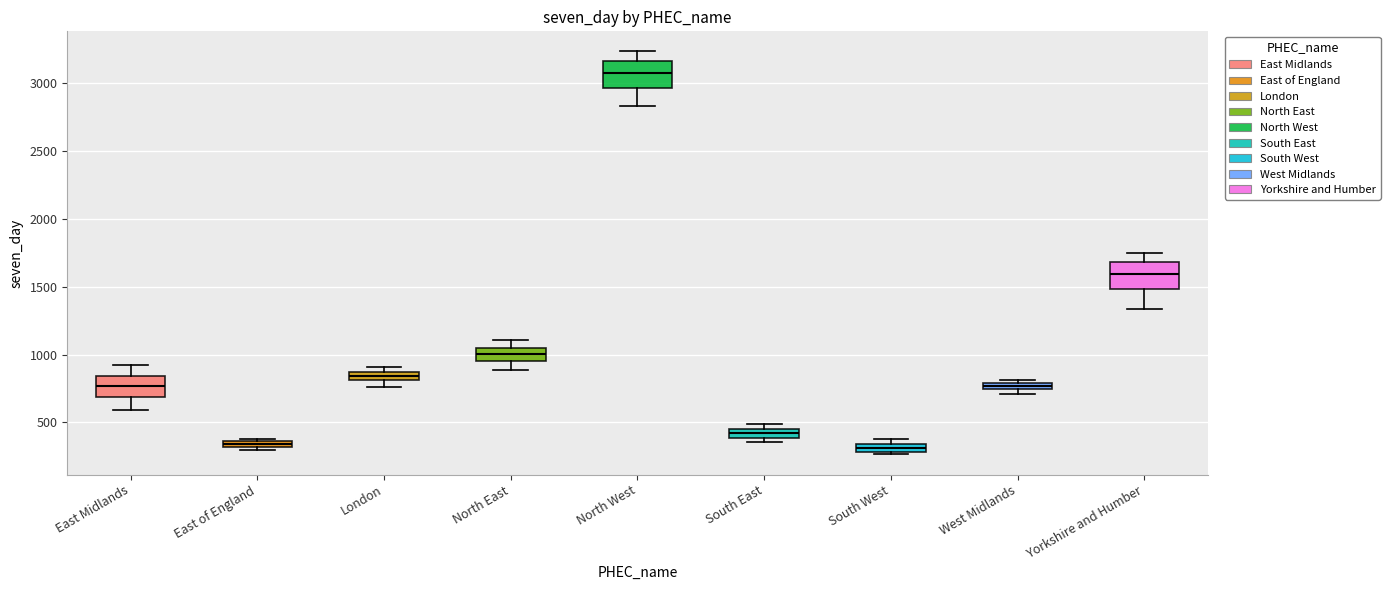

Where is the upper edge of the box for North West on the y-axis? The values are not printed on the chart, so give them approximately, as read against the axis.

3150